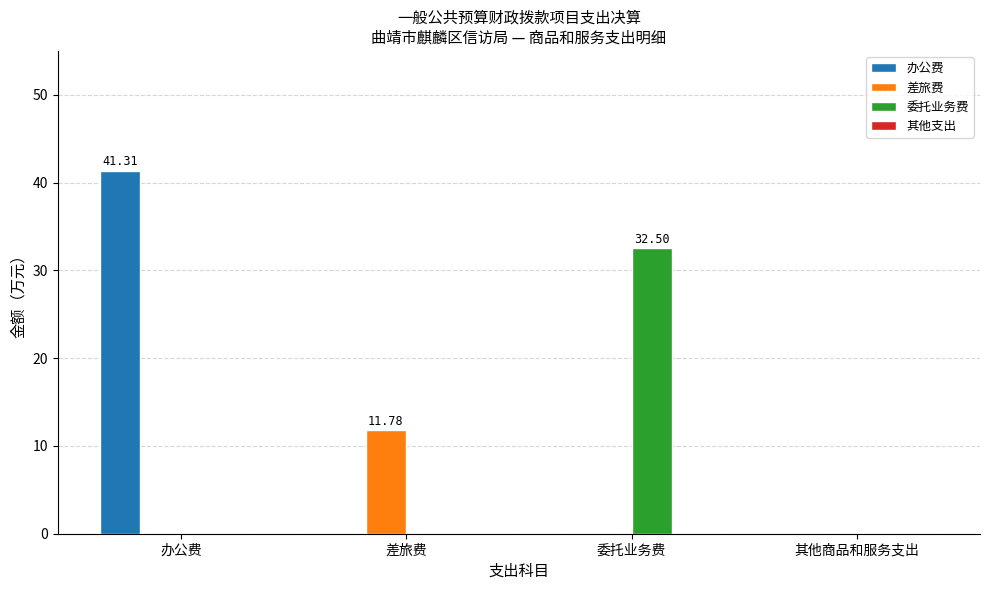

Which series has the widest spread of values?

办公费